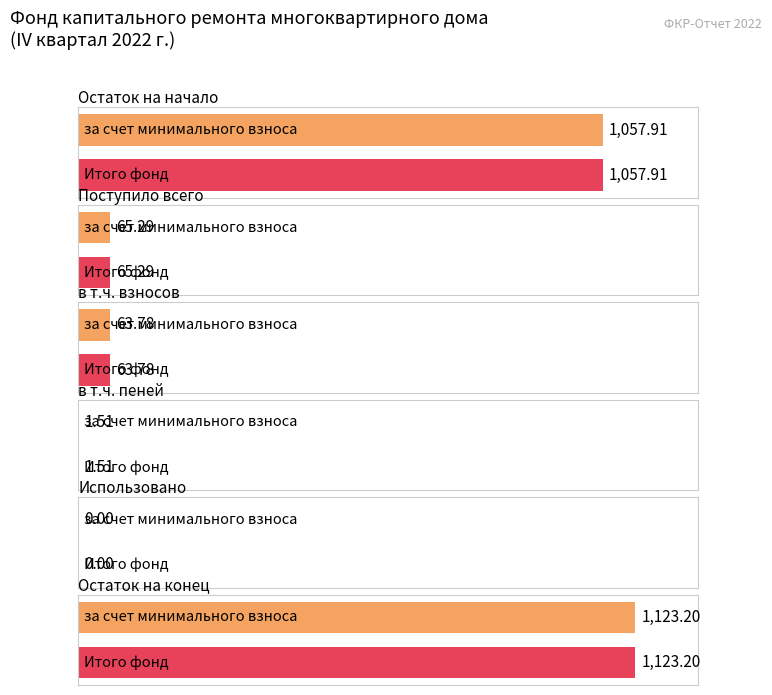

What is the average value of the за счет минимального взноса series?

385.3